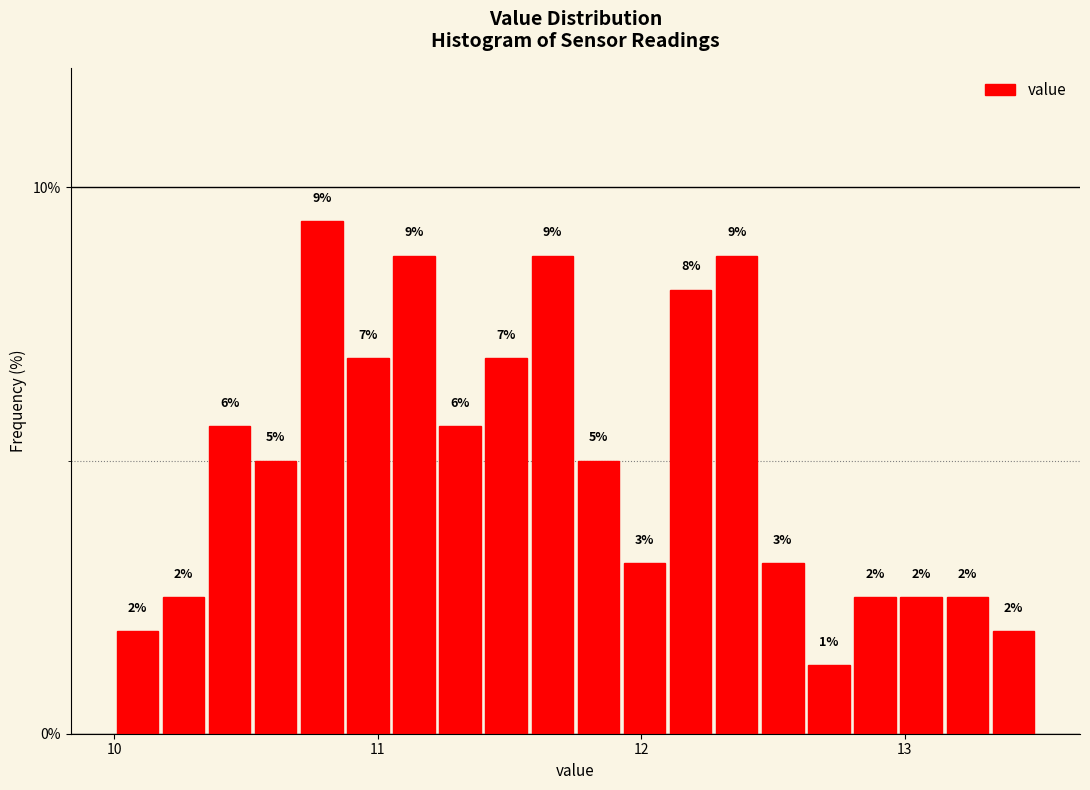

Read against the x-axis, roughly where is the centre of the tallest bar?

10.8